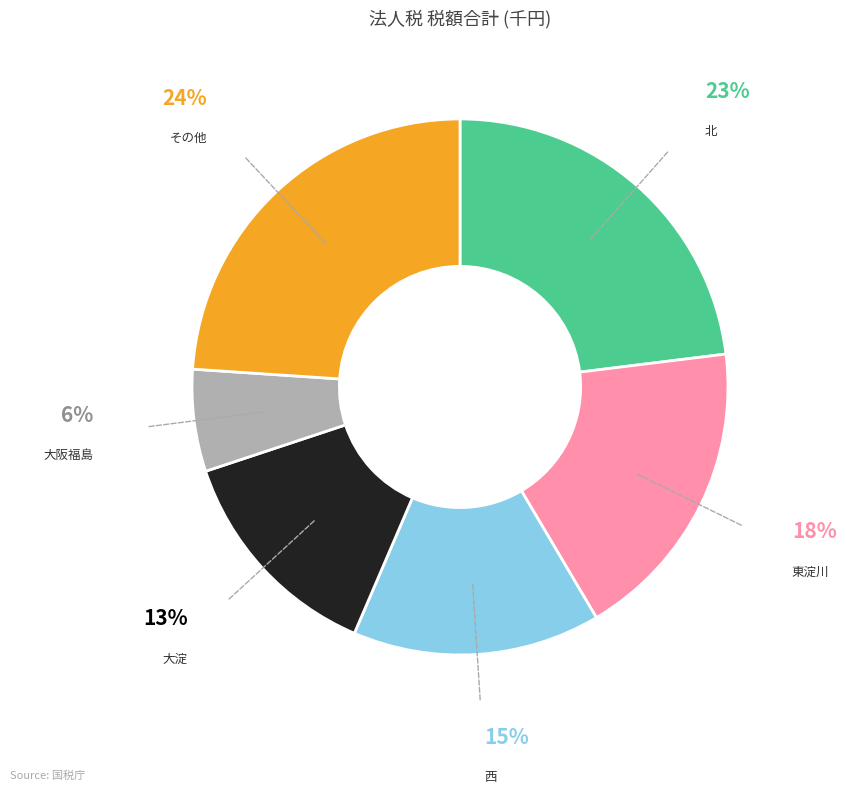

How many segments does this pie chart have?

6